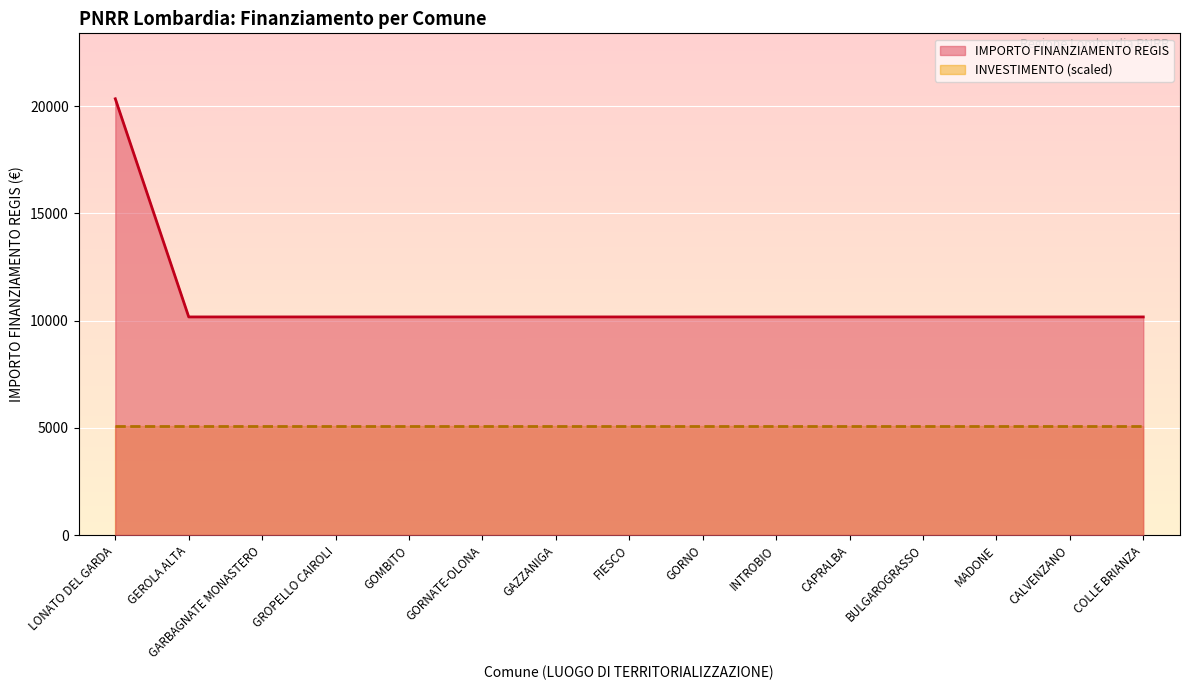

Reading left to right, transcribe all the data shown in this chart.

LONATO DEL GARDA=20344	GEROLA ALTA=10172	GARBAGNATE MONASTERO=10172	GROPELLO CAIROLI=10172	GOMBITO=10172	GORNATE-OLONA=10172	GAZZANIGA=10172	FIESCO=10172	GORNO=10172	INTROBIO=10172	CAPRALBA=10172	BULGAROGRASSO=10172	MADONE=10172	CALVENZANO=10172	COLLE BRIANZA=10172